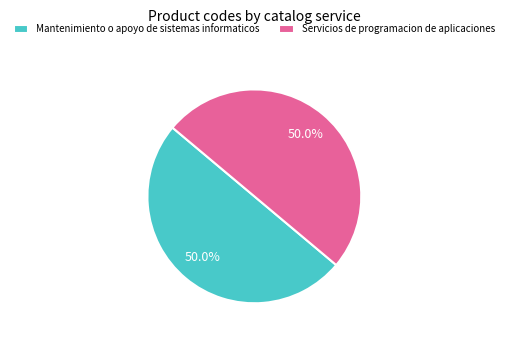

What percentage is the Servicios de programacion de aplicaciones slice, to the nearest percent?

50%